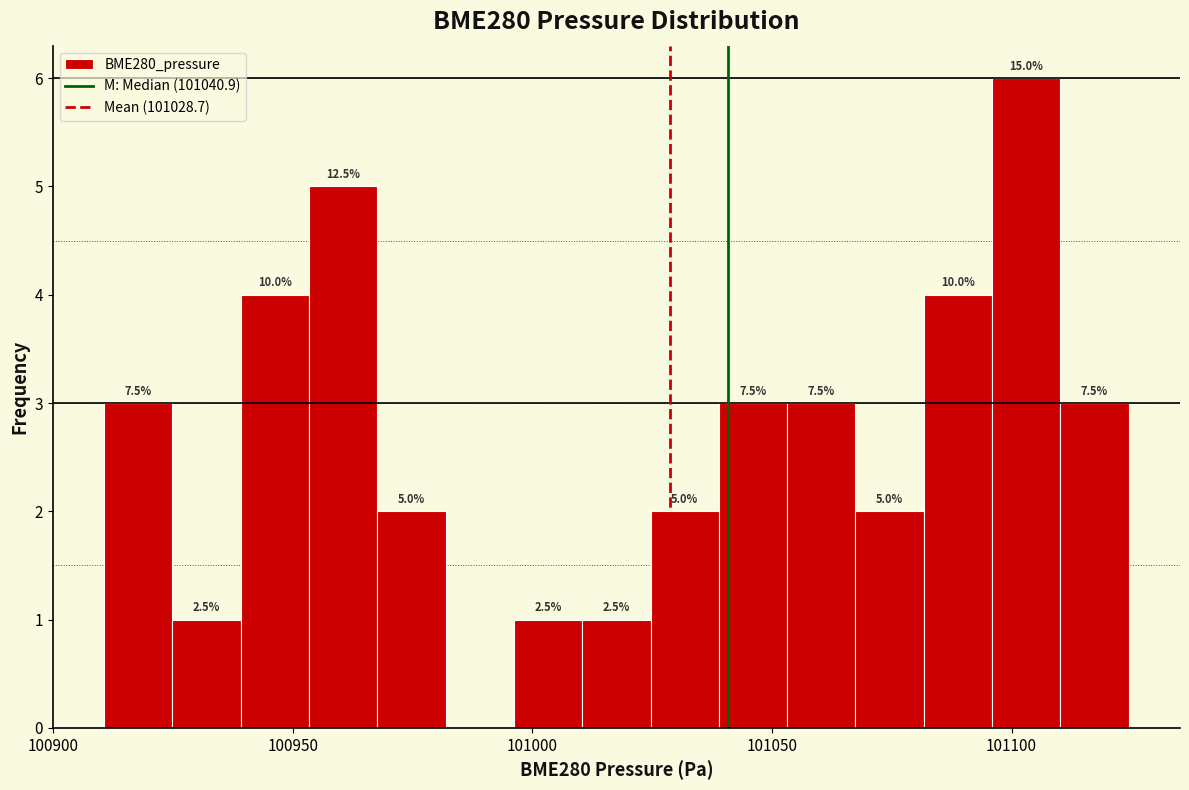

Read against the x-axis, roughly where is the centre of the tallest bar?

101105